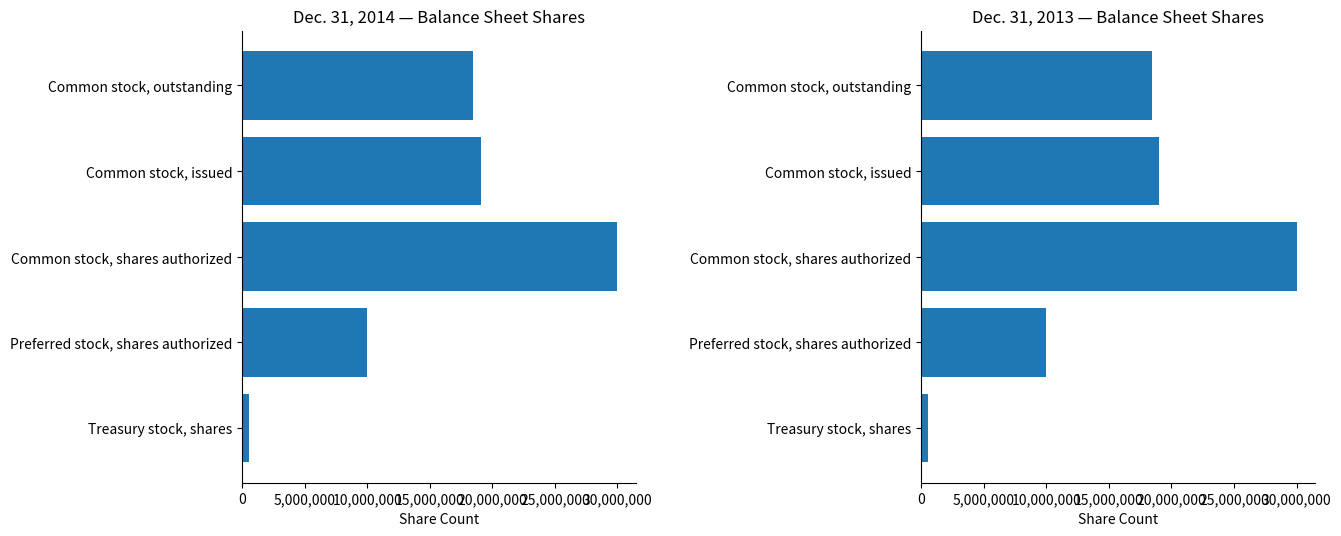

What is the difference between the maximum and second lowest values in the Dec. 31, 2013 series?

20000000